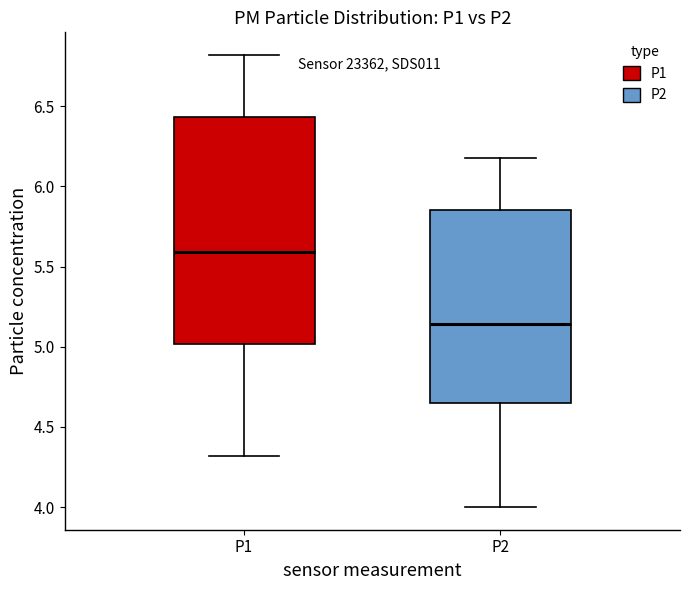

Reading left to right, read every box against the y-axis: the position of its median line, the range the box covers, and the ends of its whiskers. The values are not printed on the chart, so give them approximately, as read against the axis.

P1: median 5.60, box 5.00 to 6.45, whiskers 4.30 to 6.80
P2: median 5.15, box 4.65 to 5.85, whiskers 4.00 to 6.20